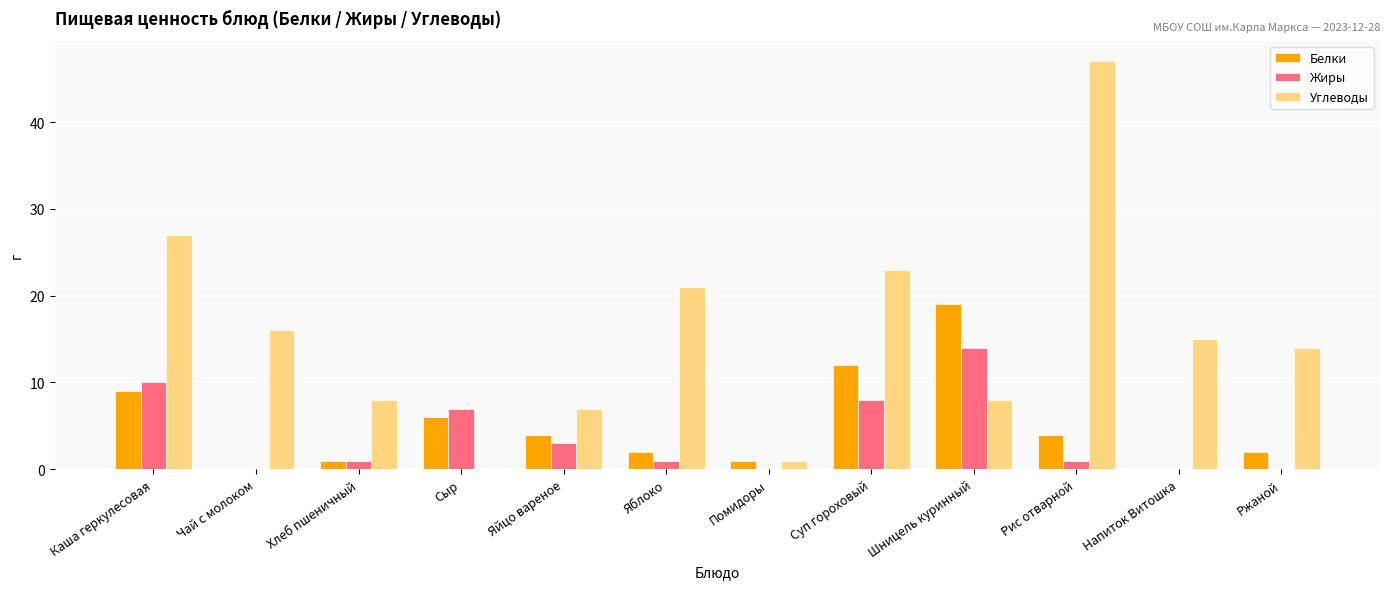

What is the sum of all Жиры values?

45